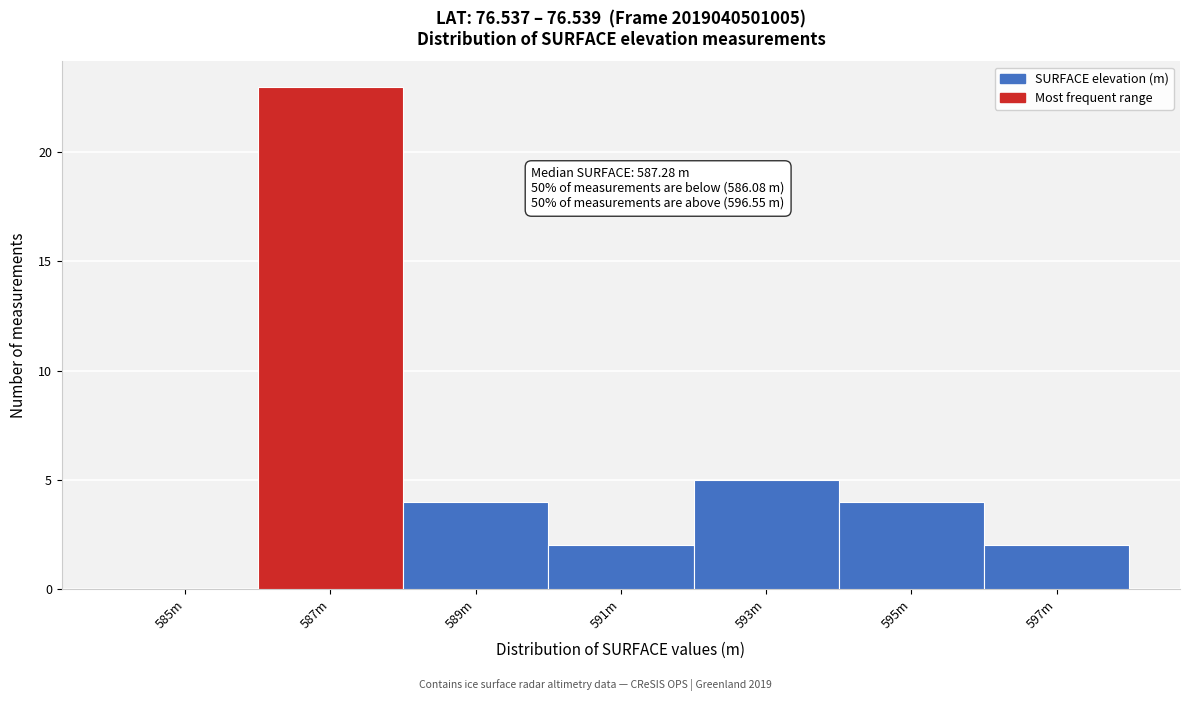

Reading left to right, extract all data points from this chart.

585m=0	587m=23	589m=4	591m=2	593m=5	595m=4	597m=2